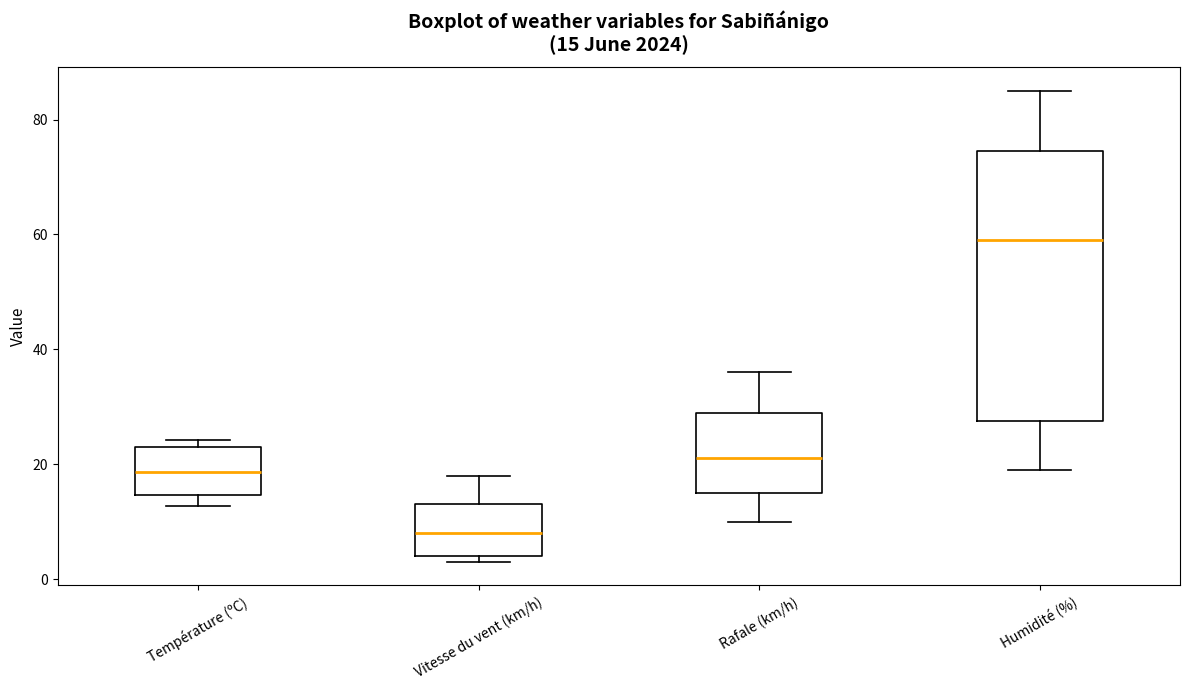

Which box is the tallest, from its lower edge to its upper edge?

Humidité (%)